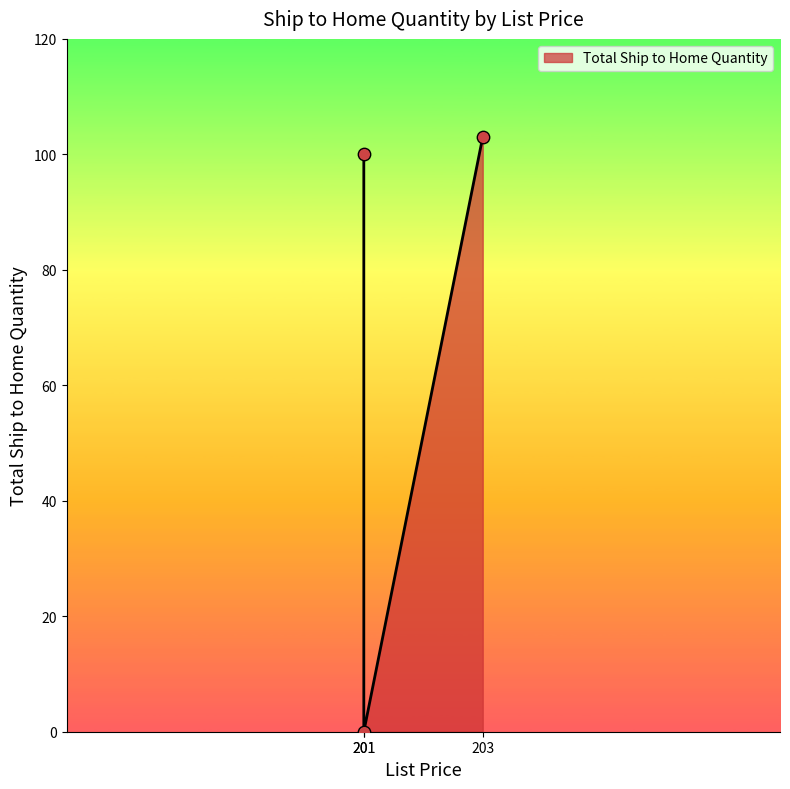

What is the change in value from 201 to 203?

+103